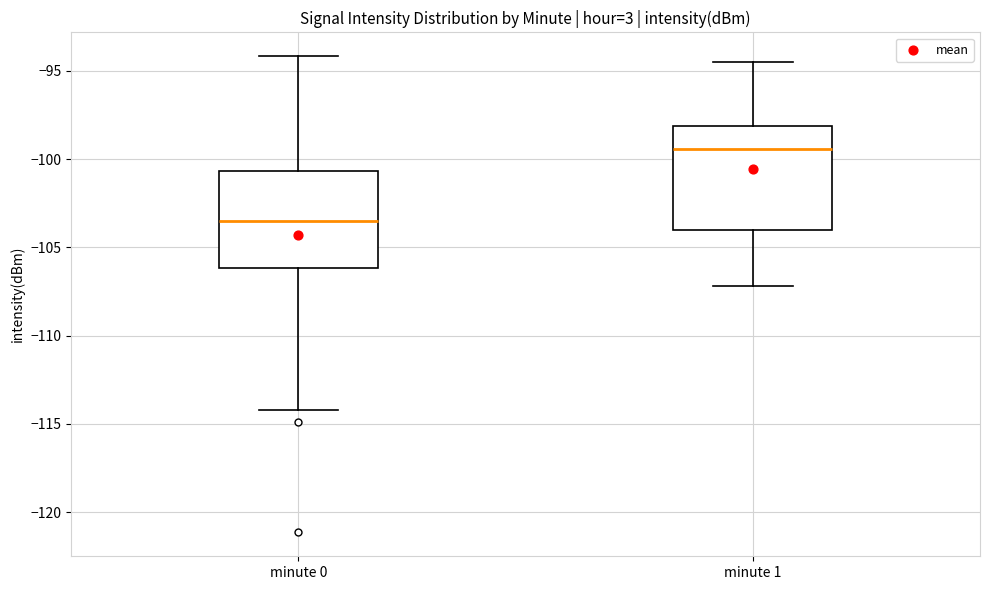

Which box's median line is the highest?

minute 1